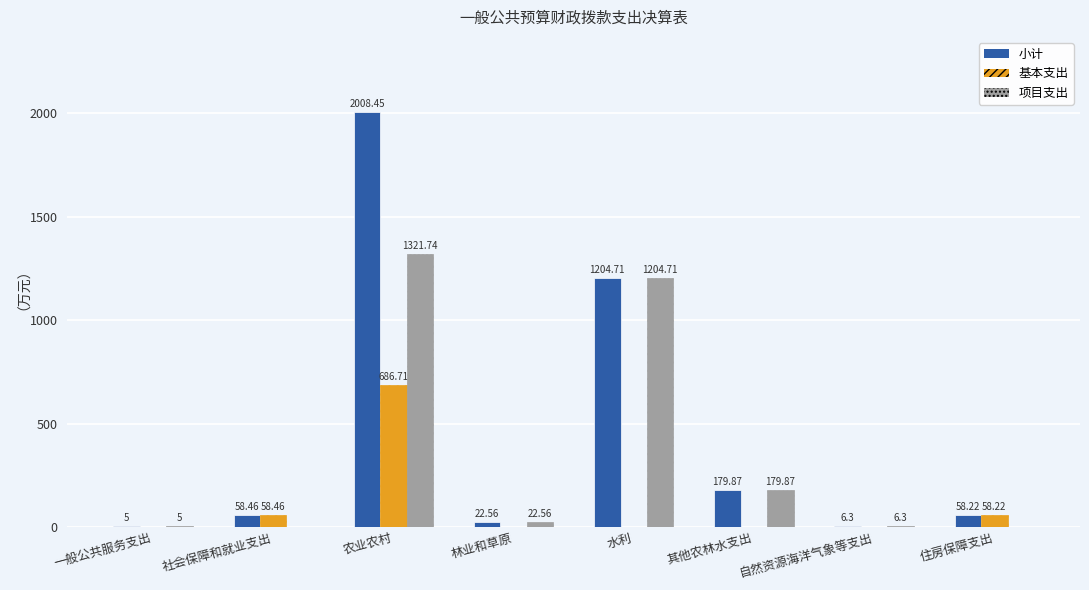

What is the sum of all 项目支出 values?

2740.2